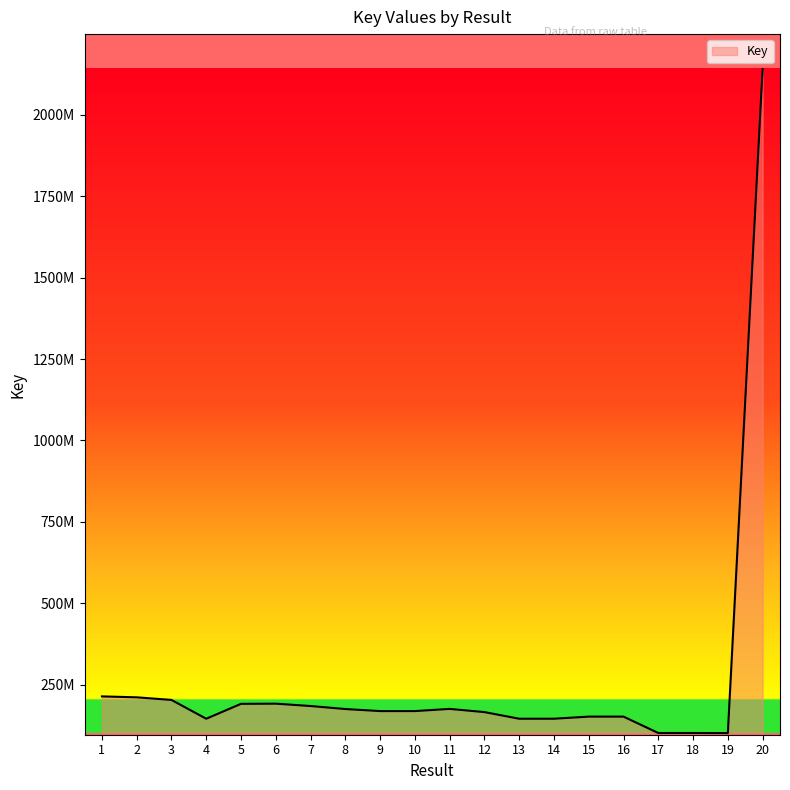

List the labels in order of value, smallest first.

19, 17, 18, 4, 13, 14, 16, 15, 12, 9, 10, 8, 11, 7, 5, 6, 3, 2, 1, 20